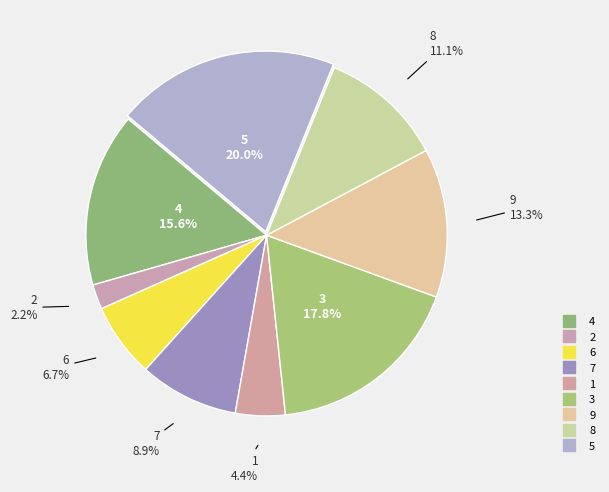

How many slices are in this pie chart?

9